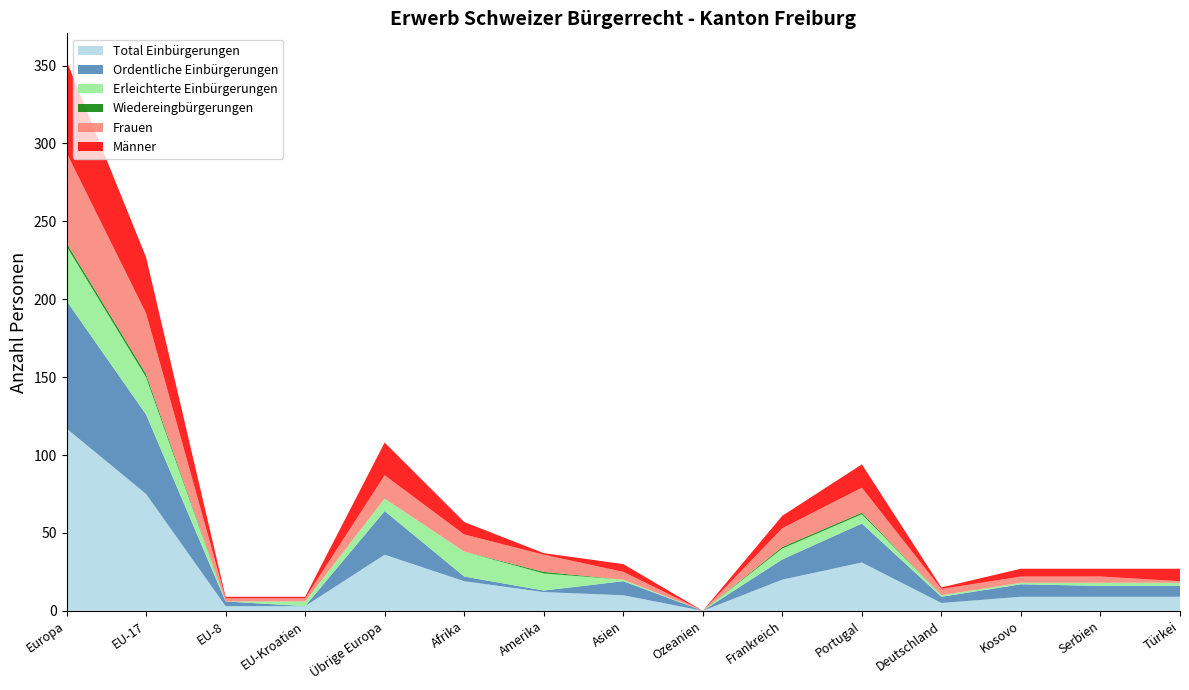

Reading left to right, transcribe all the data shown in this chart.

Total Einbürgerungen: Europa=117	EU-17=75	EU-8=3	EU-Kroatien=3	Übrige Europa=36	Afrika=19	Amerika=12	Asien=10	Ozeanien=0	Frankreich=20	Portugal=31	Deutschland=5	Kosovo=9	Serbien=9	Türkei=9
Ordentliche Einbürgerungen: Europa=82	EU-17=51	EU-8=3	EU-Kroatien=0	Übrige Europa=28	Afrika=3	Amerika=1	Asien=9	Ozeanien=0	Frankreich=13	Portugal=25	Deutschland=4	Kosovo=8	Serbien=7	Türkei=7
Erleichterte Einbürgerungen: Europa=35	EU-17=24	EU-8=0	EU-Kroatien=3	Übrige Europa=8	Afrika=16	Amerika=11	Asien=1	Ozeanien=0	Frankreich=7	Portugal=6	Deutschland=1	Kosovo=1	Serbien=2	Türkei=2
Wiedereingbürgerungen: Europa=2	EU-17=2	EU-8=0	EU-Kroatien=0	Übrige Europa=0	Afrika=0	Amerika=1	Asien=0	Ozeanien=0	Frankreich=1	Portugal=1	Deutschland=0	Kosovo=0	Serbien=0	Türkei=0
Frauen: Europa=58	EU-17=39	EU-8=2	EU-Kroatien=2	Übrige Europa=15	Afrika=11	Amerika=11	Asien=5	Ozeanien=0	Frankreich=12	Portugal=16	Deutschland=4	Kosovo=4	Serbien=4	Türkei=1
Männer: Europa=59	EU-17=36	EU-8=1	EU-Kroatien=1	Übrige Europa=21	Afrika=8	Amerika=1	Asien=5	Ozeanien=0	Frankreich=8	Portugal=15	Deutschland=1	Kosovo=5	Serbien=5	Türkei=8